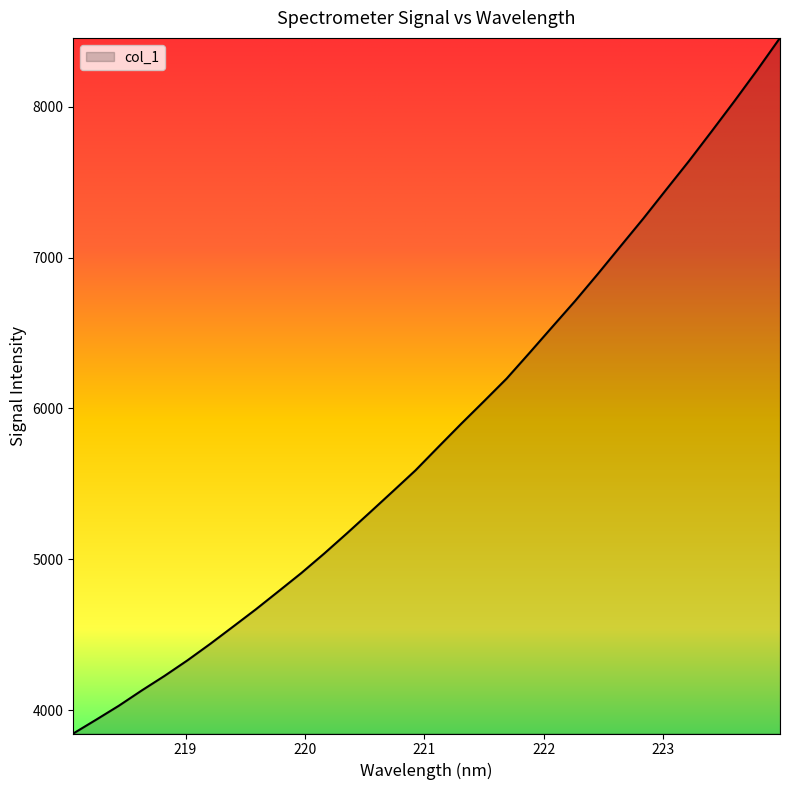

What is the smallest value displayed?

3846.4